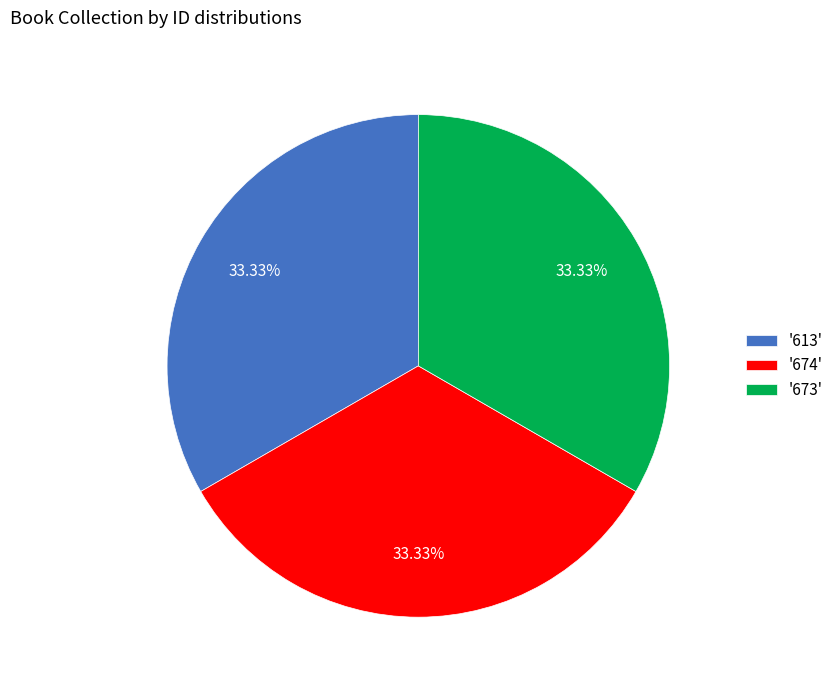

Do '673' and '674' together represent more than half of the pie?

Yes